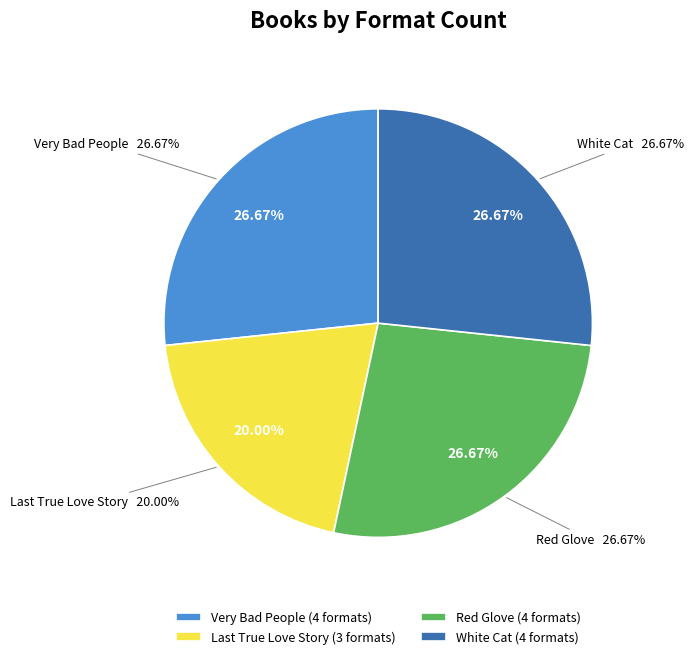

True or false: White Cat accounts for 27% of the total.

True